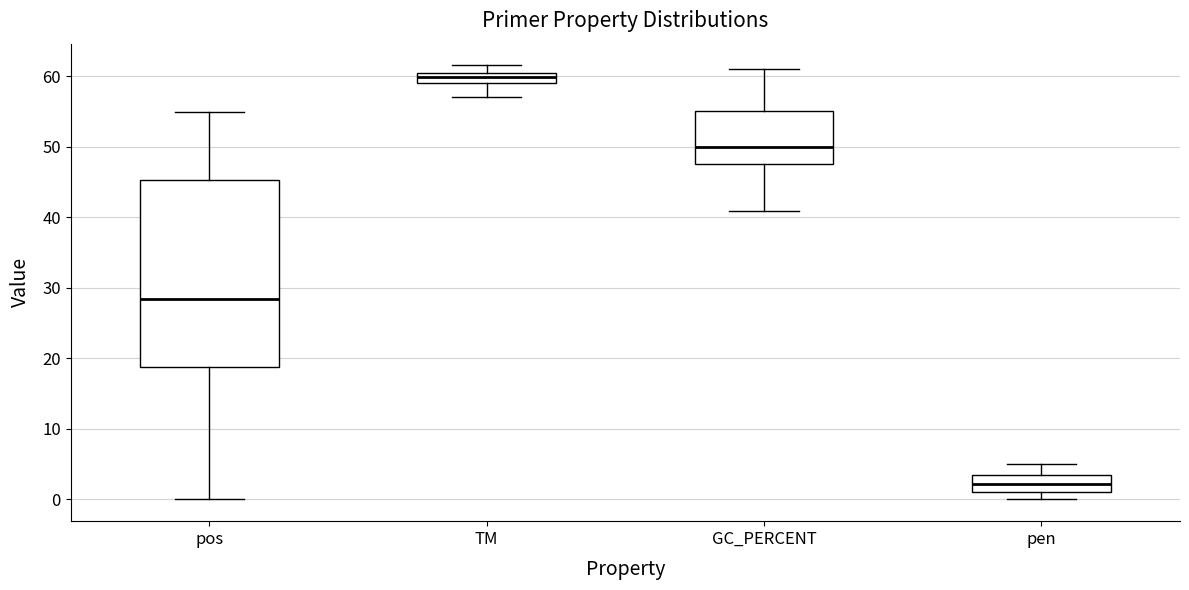

Which box is the tallest, from its lower edge to its upper edge?

pos